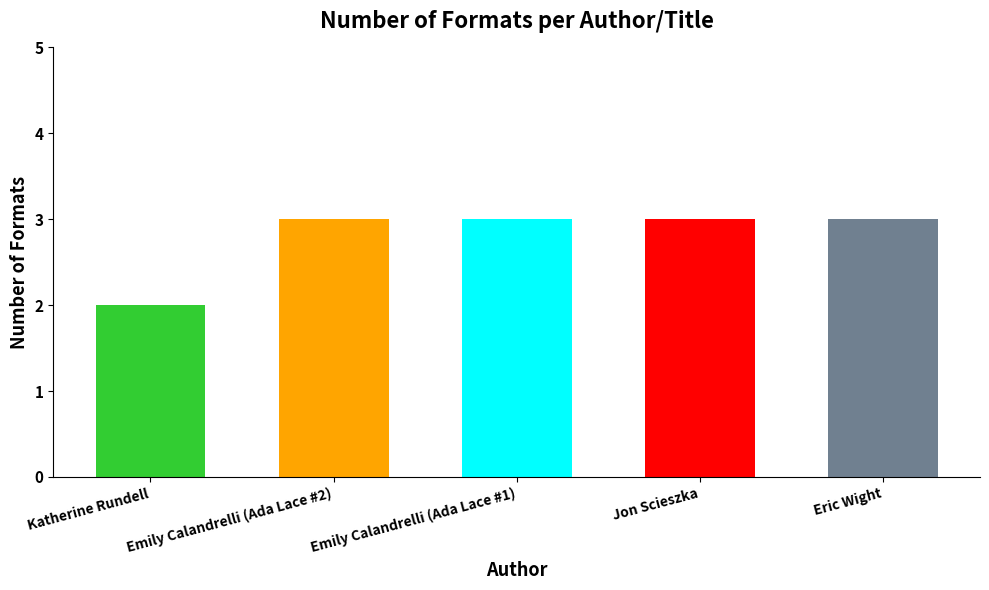

Count the number of data series in this chart.

1